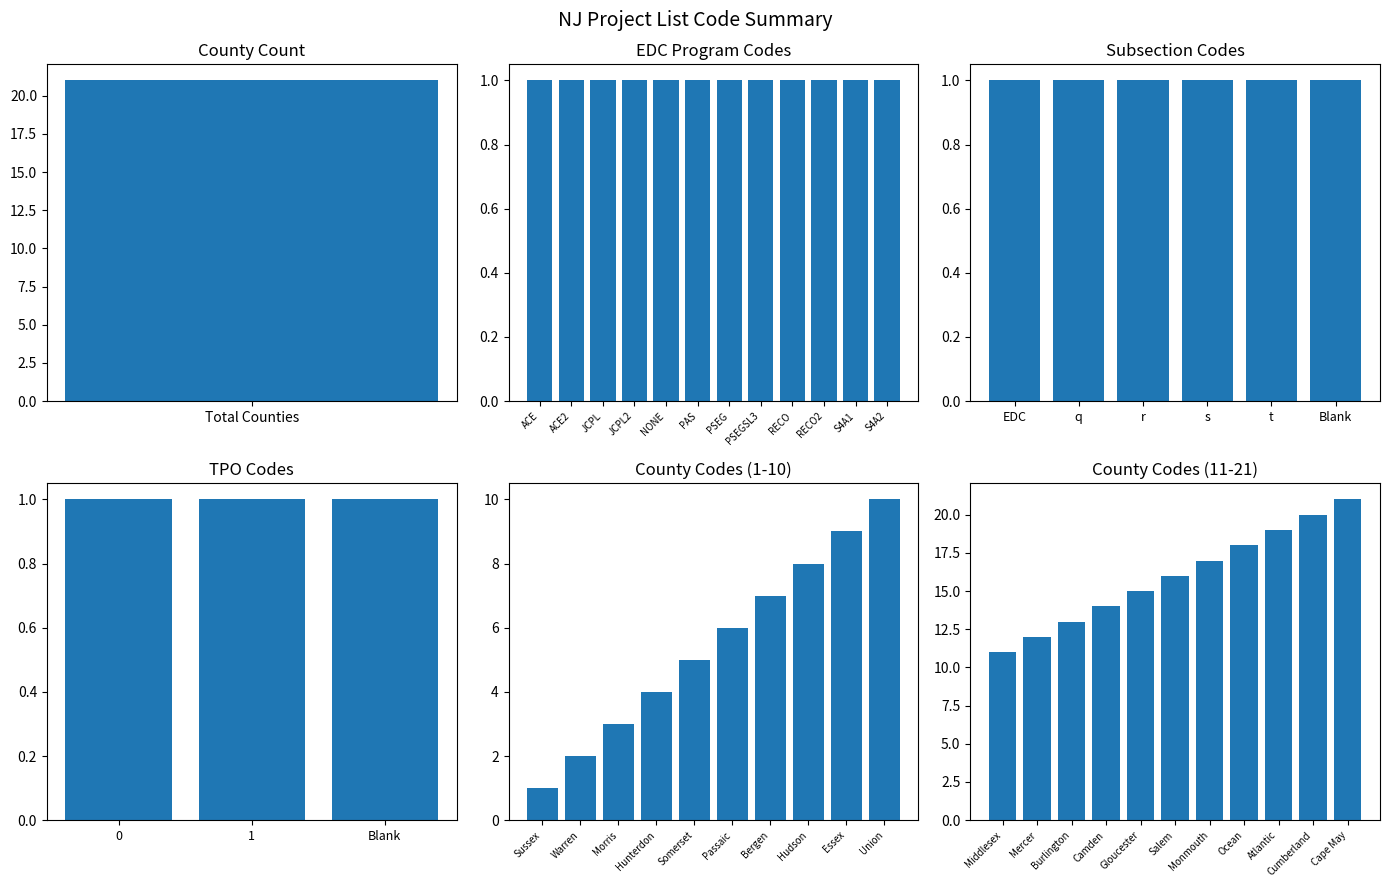

True or false: the data shows 8 at Hudson.

True